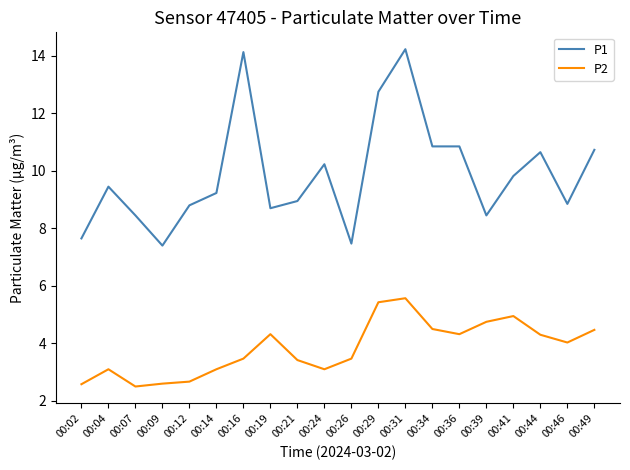

Which series has the largest total across all categories?

P1